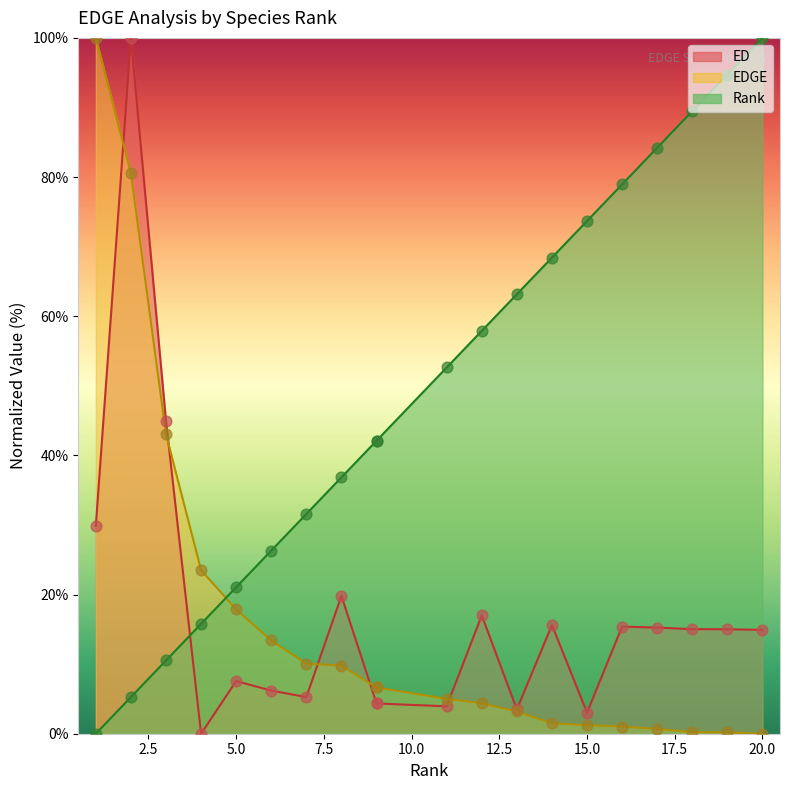

At which category is the sum across all series the highest?

2